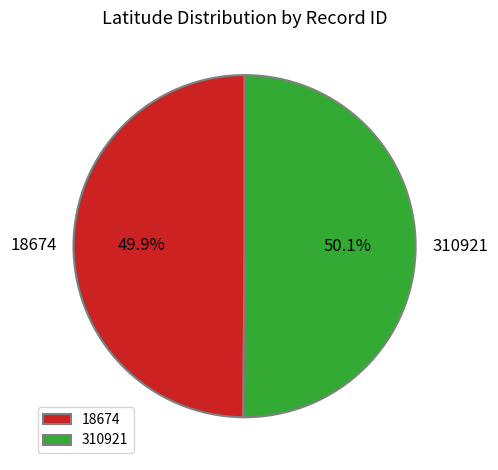

To the nearest percent, what portion does 18674 represent?

50%